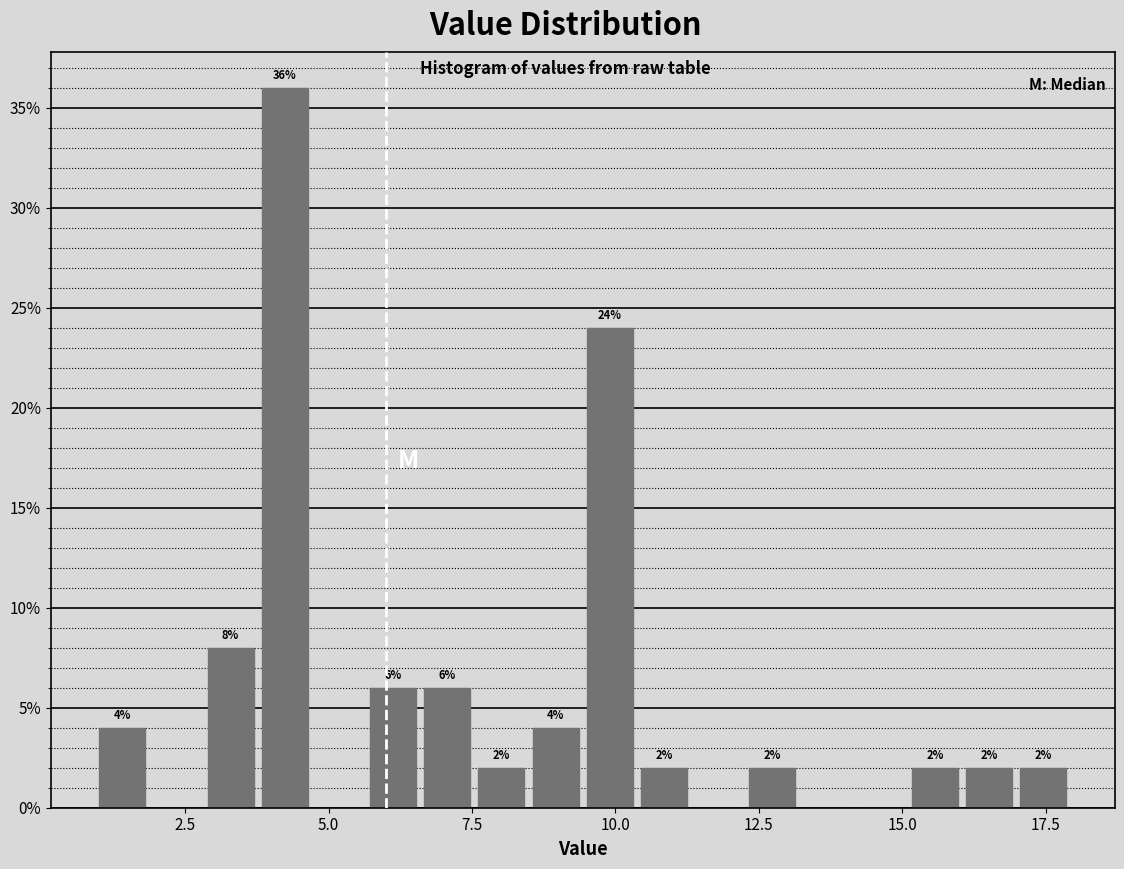

Around what value on the x-axis is the tallest bar? Give the approximate position of its centre, as read against the axis.

4.0